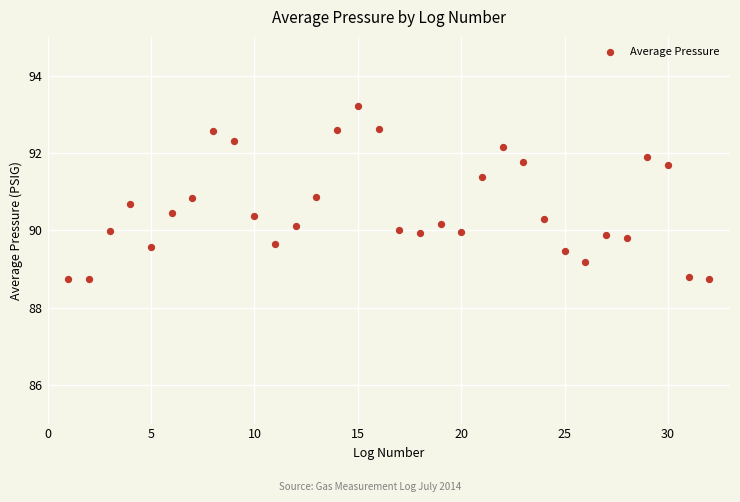

What is the range of X values (max minus min)?

31.0